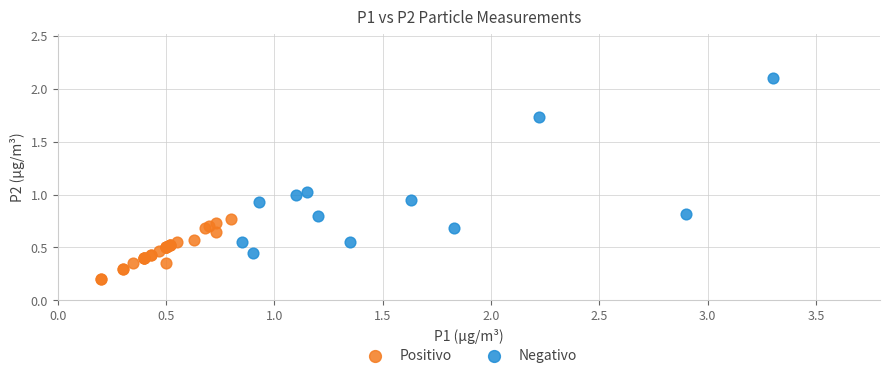

Which series has the widest spread of Y values?

Negativo